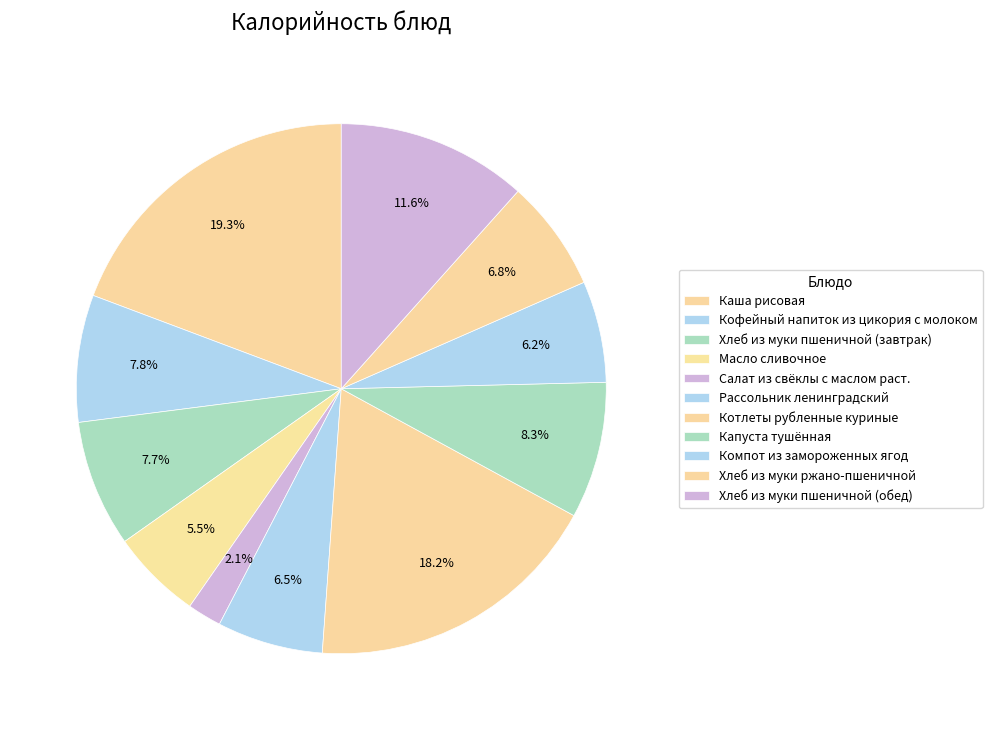

Between Компот из замороженных ягод and Хлеб из муки пшеничной (завтрак), which is larger?

Хлеб из муки пшеничной (завтрак)